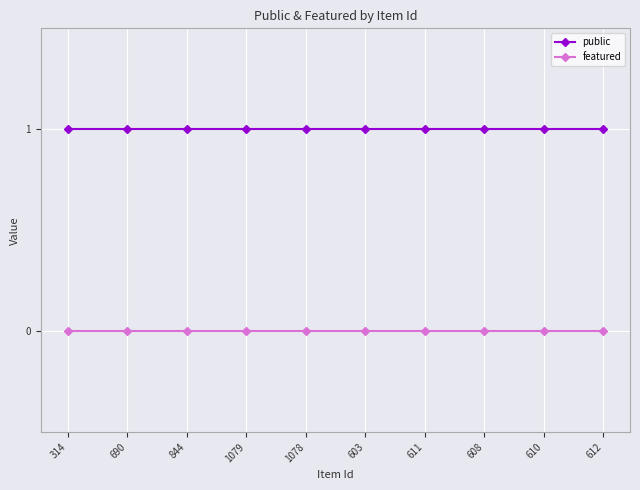

What is the label of the 1st point from the right?

612